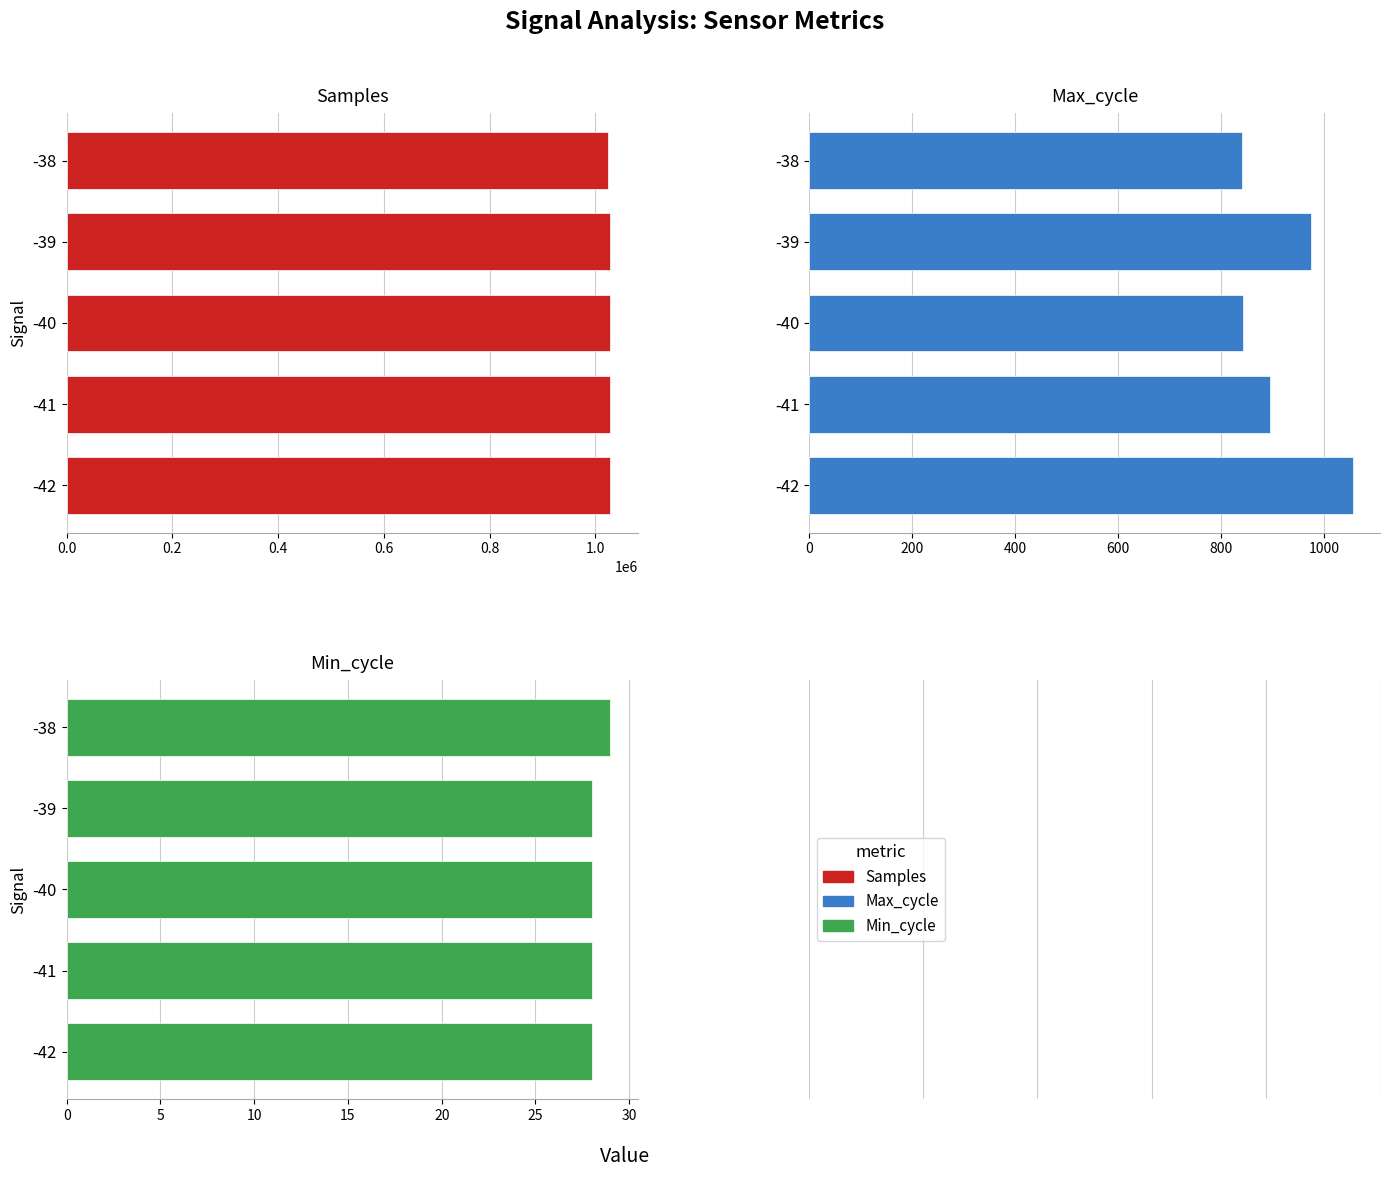

Which series has the largest range (max minus min)?

Samples